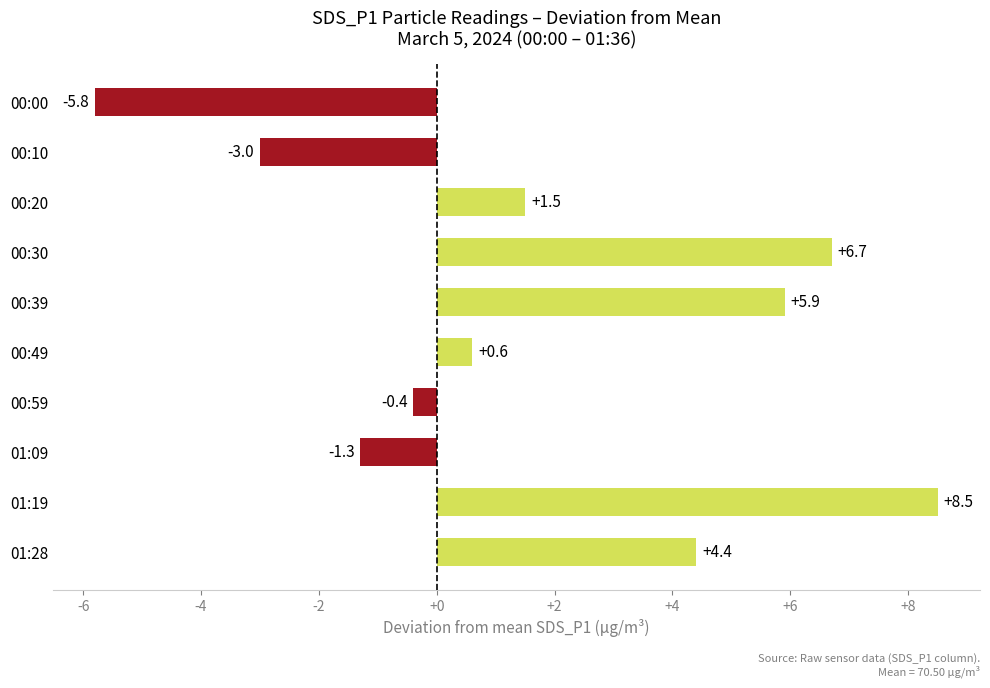

List the labels in order of value, smallest first.

00:00, 00:10, 01:09, 00:59, 00:49, 00:20, 01:28, 00:39, 00:30, 01:19